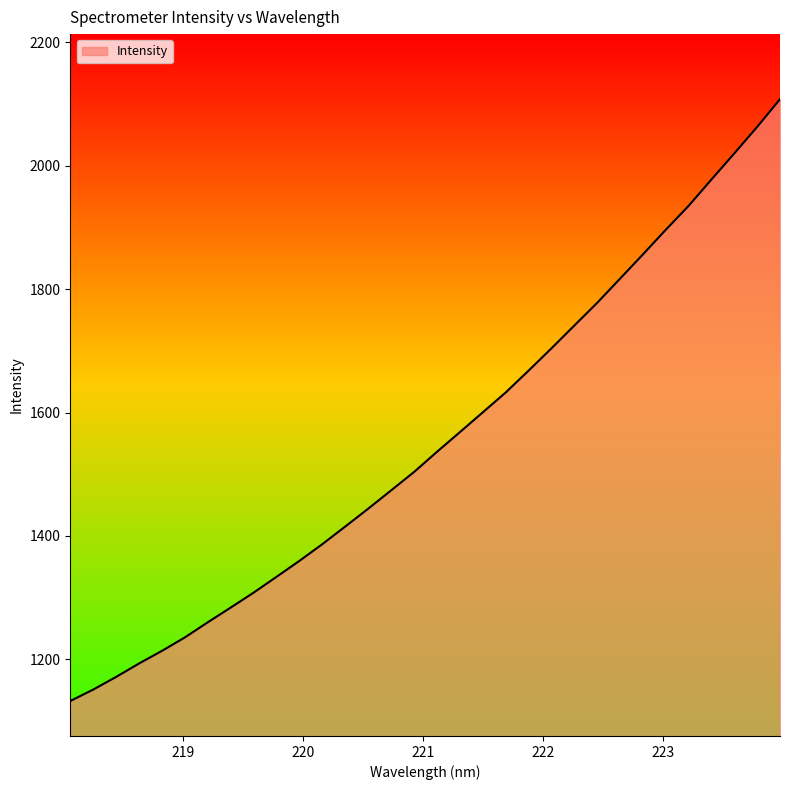

What is the minimum value shown in the chart?

1132.7